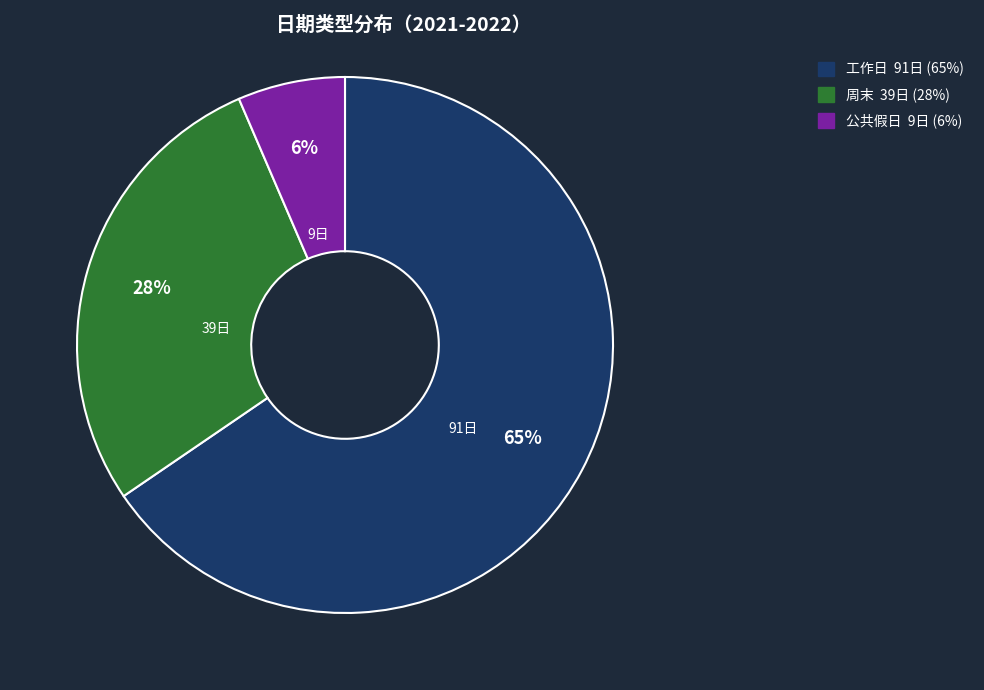

Do 公共假日 and 周末 together represent more than half of the pie?

No